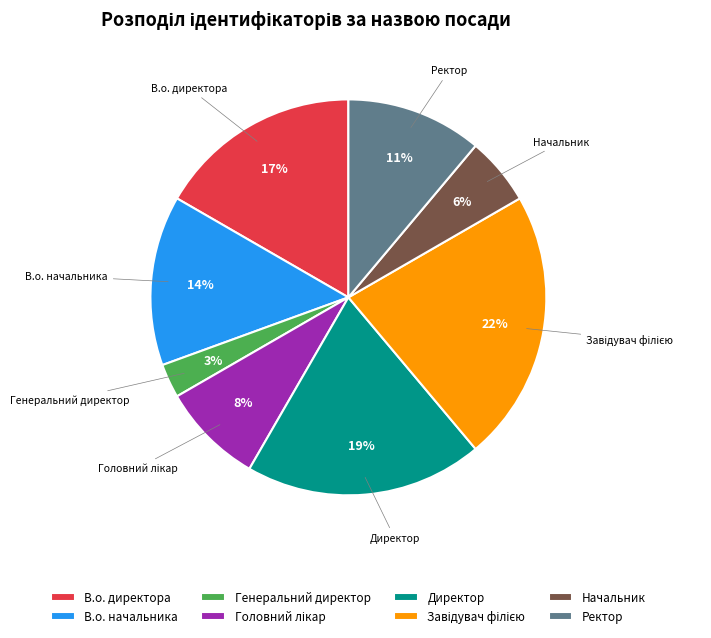

Is Генеральний директор the majority of the pie?

No